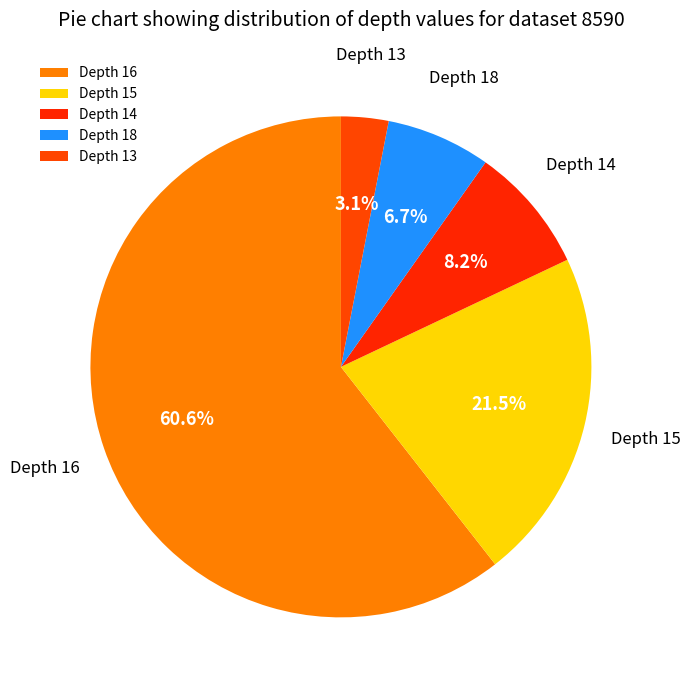

How many slices are in this pie chart?

5